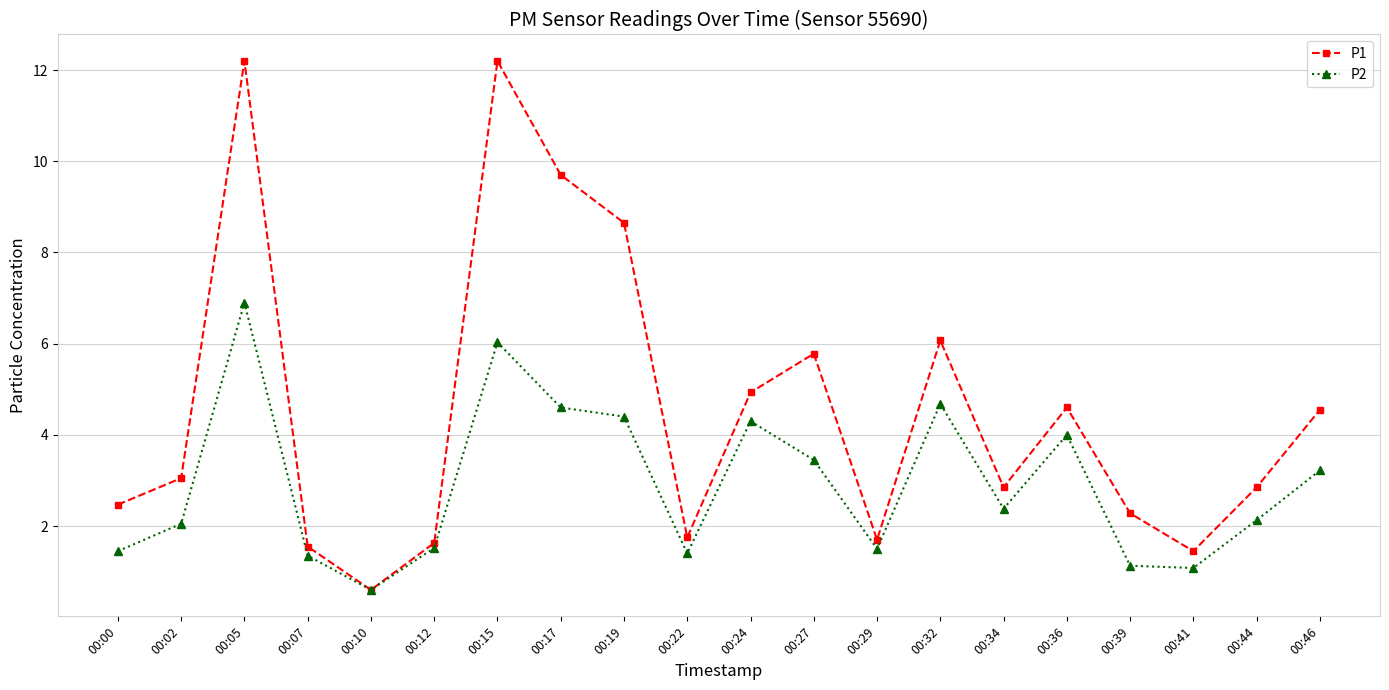

At which category is the sum across all series the highest?

00:05